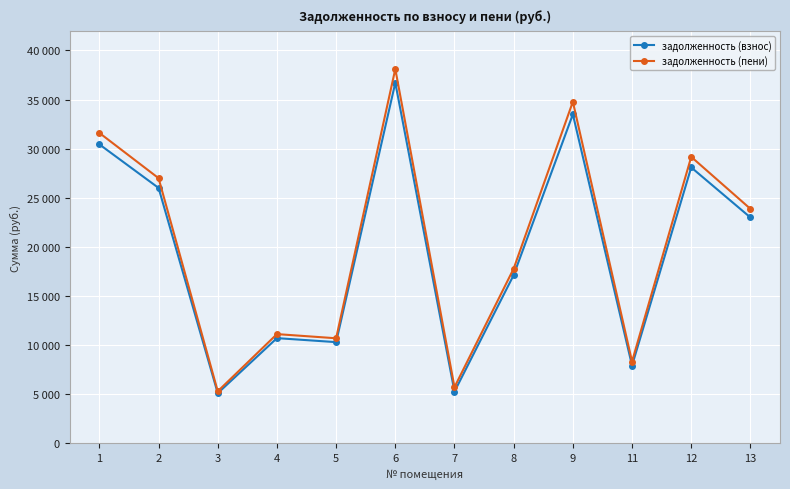

Is this an area chart (filled region under the line)?

No